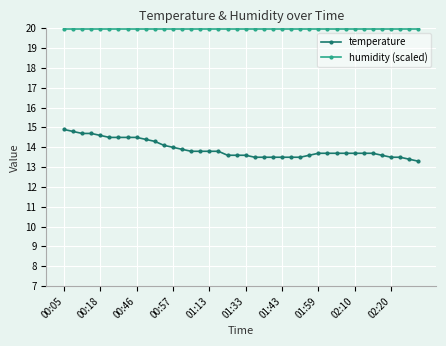

True or false: temperature and humidity (scaled) cross at least once.

False